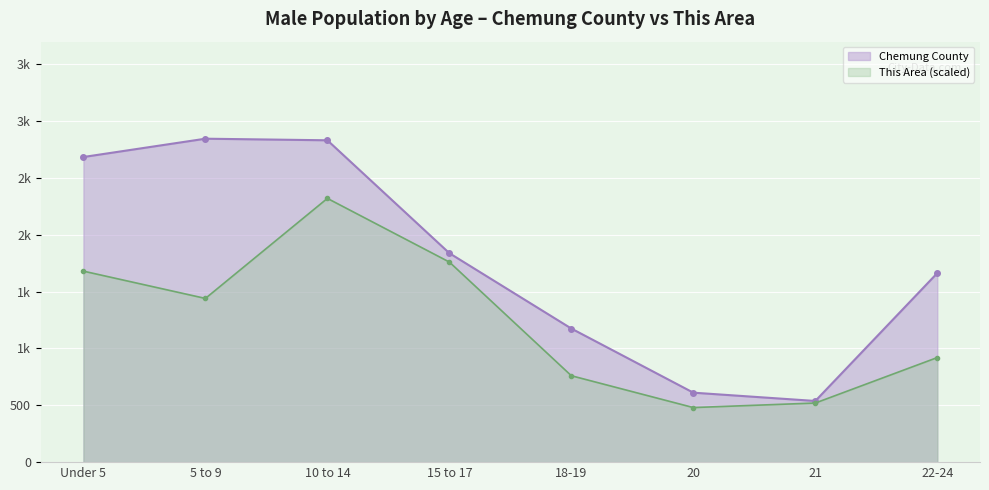

Reading left to right, extract all data points from this chart.

This Area: Under 5=1680	5 to 9=1440	10 to 14=2320	15 to 17=1760	18-19=760	20=480	21=520	22-24=920
Chemung County: Under 5=2684	5 to 9=2845	10 to 14=2831	15 to 17=1838	18-19=1175	20=611	21=538	22-24=1663